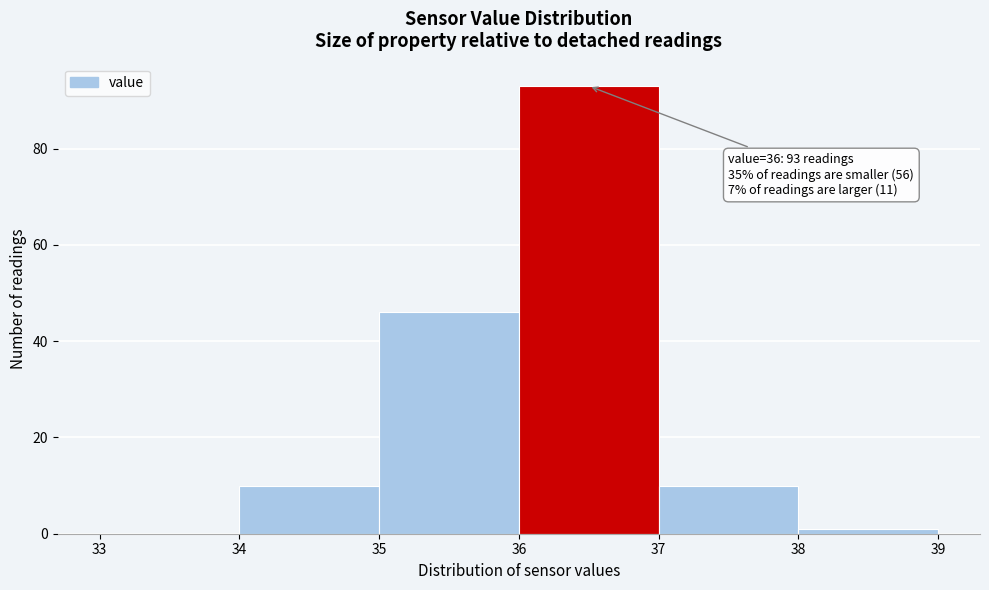

Over which range of the x-axis is the bar tallest?

36 to 37